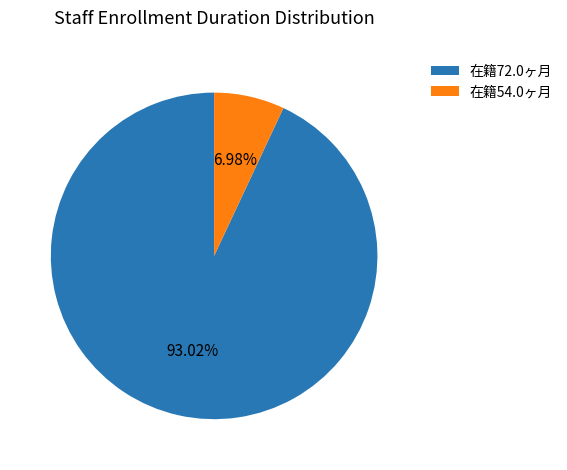

Which slice represents more than half of the pie?

在籍72.0ヶ月